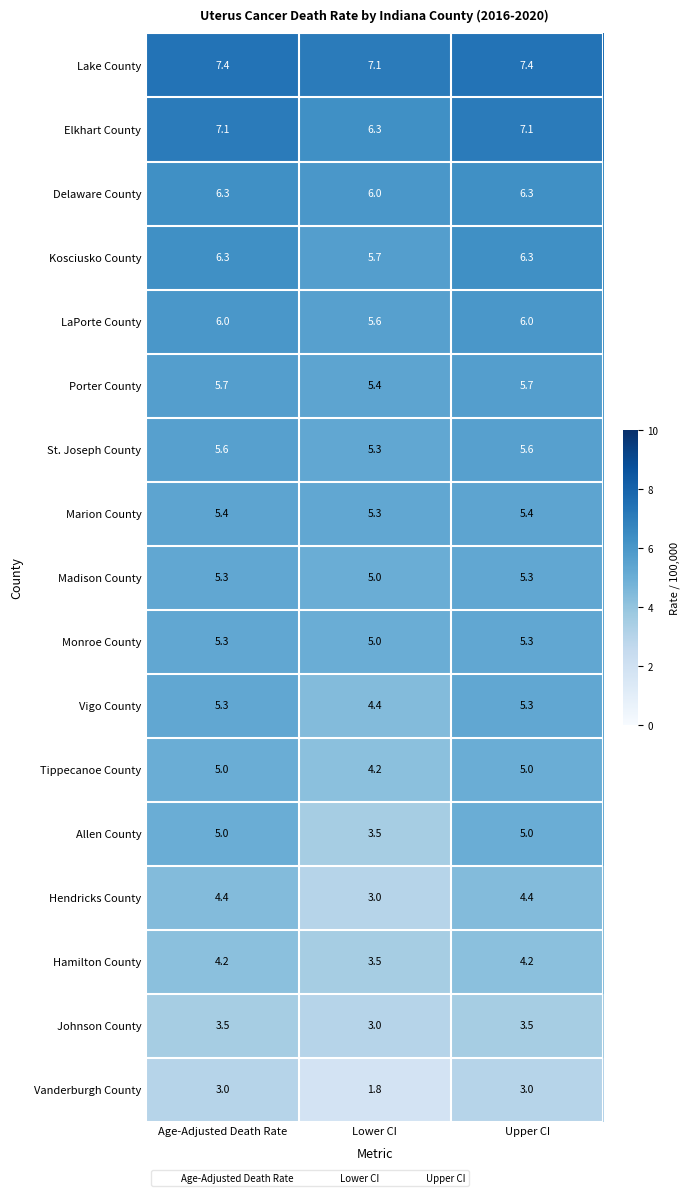

Which series has the largest total across all categories?

Lake County